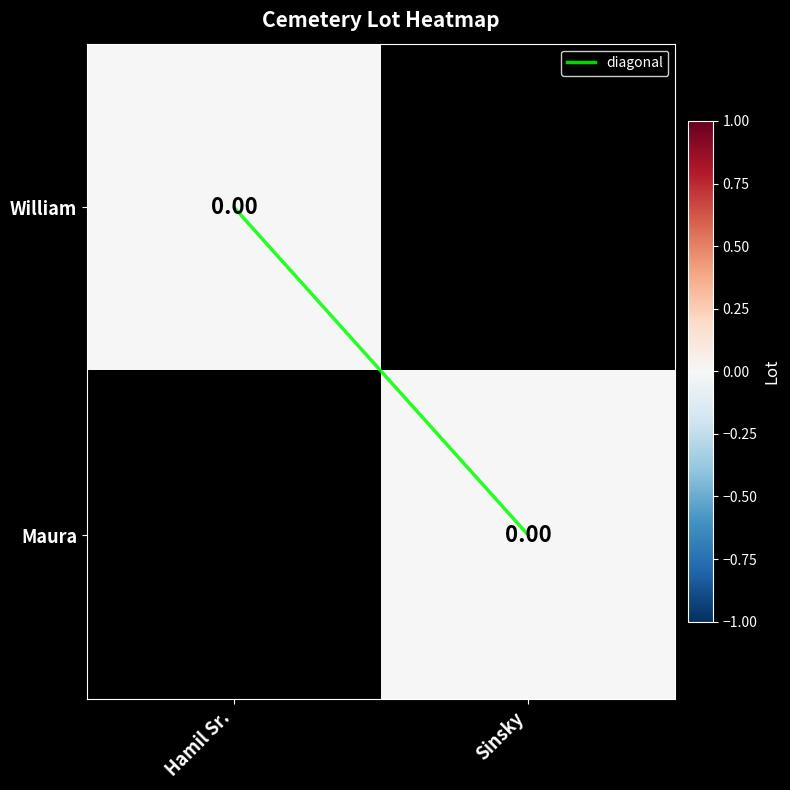

Which has a higher value, Hamil Sr. or Sinsky?

Sinsky